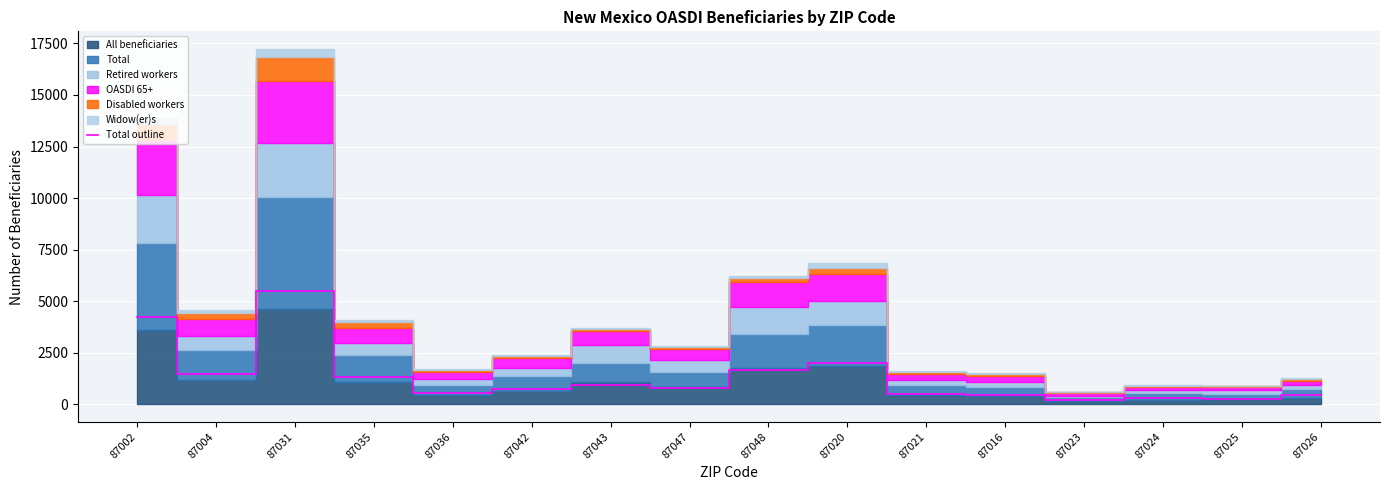

Reading left to right, transcribe all the data shown in this chart.

87002=4225	87004=1445	87031=5475	87035=1290	87036=515	87042=715	87043=945	87047=765	87048=1675	87020=2010	87021=490	87016=460	87023=195	87024=305	87025=255	87026=435